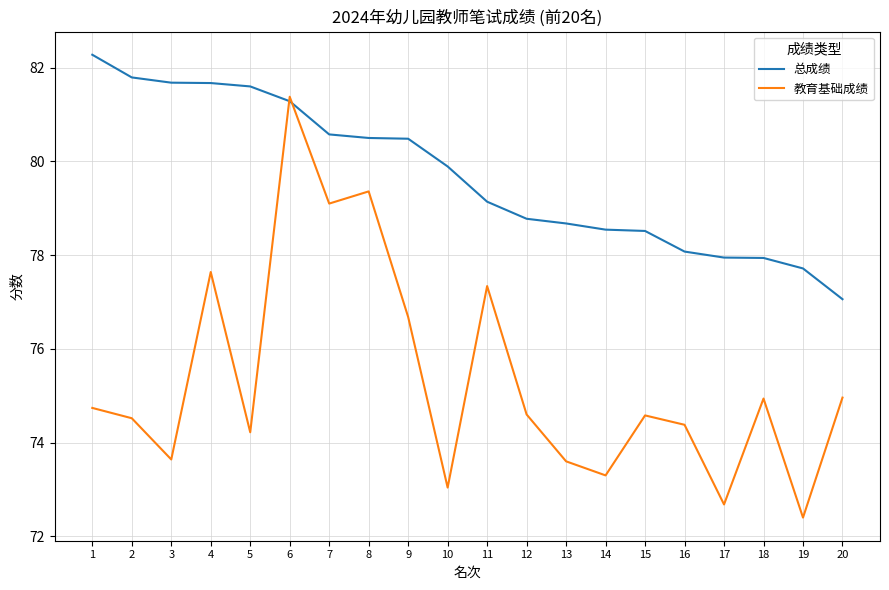

Where does the 总成绩 series first go above 79?

1